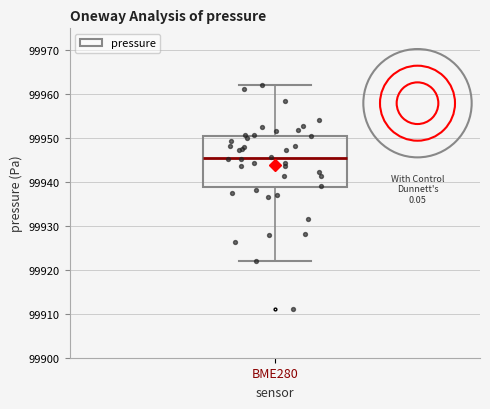

Where is the upper edge of the box for BME280 on the y-axis? The values are not printed on the chart, so give them approximately, as read against the axis.

99951